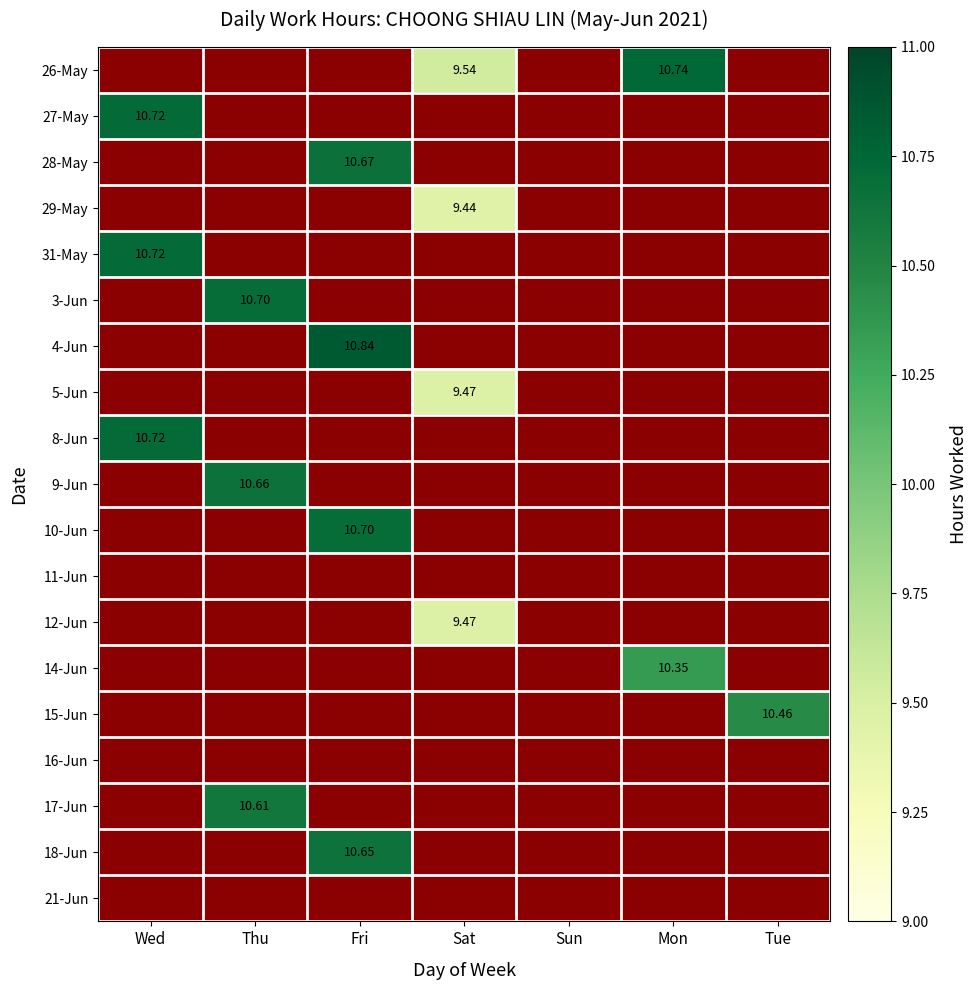

How many values in 31-May are above zero?

1